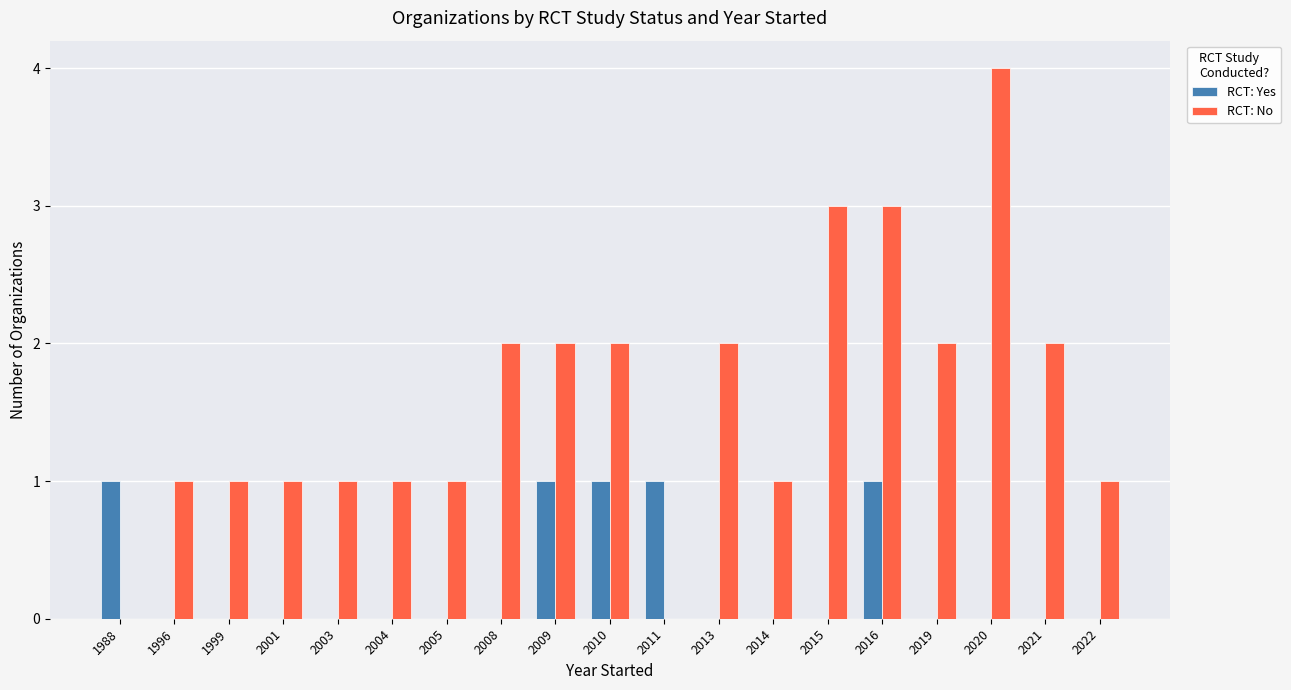

Which series has the widest spread of values?

RCT: No